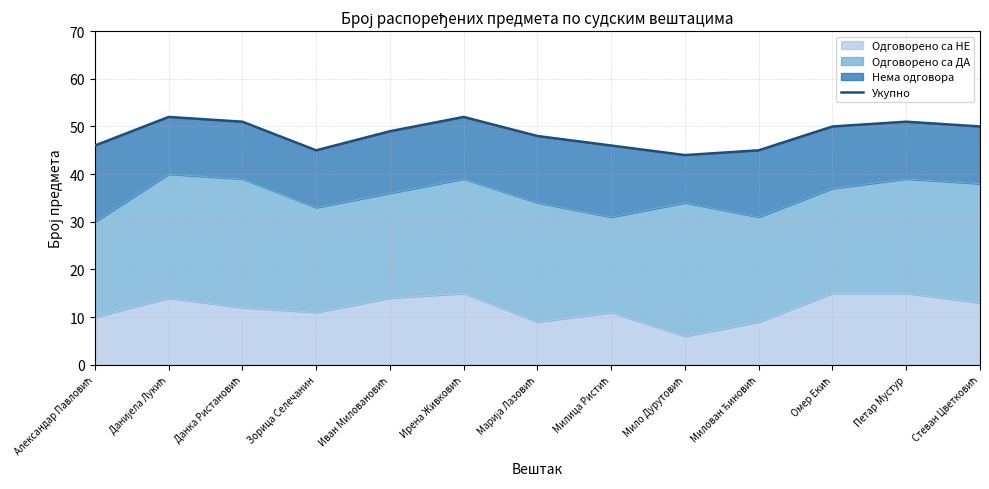

List the labels in order of value, smallest first.

Мило Дурутовић, Зорица Селечанин, Милован Ђиновић, Александар Павловић, Милица Ристић, Марија Лазовић, Иван Миловановић, Омер Екић, Стеван Цветковић, Данка Ристановић, Петар Мустур, Данијела Лукић, Ирена Живковић